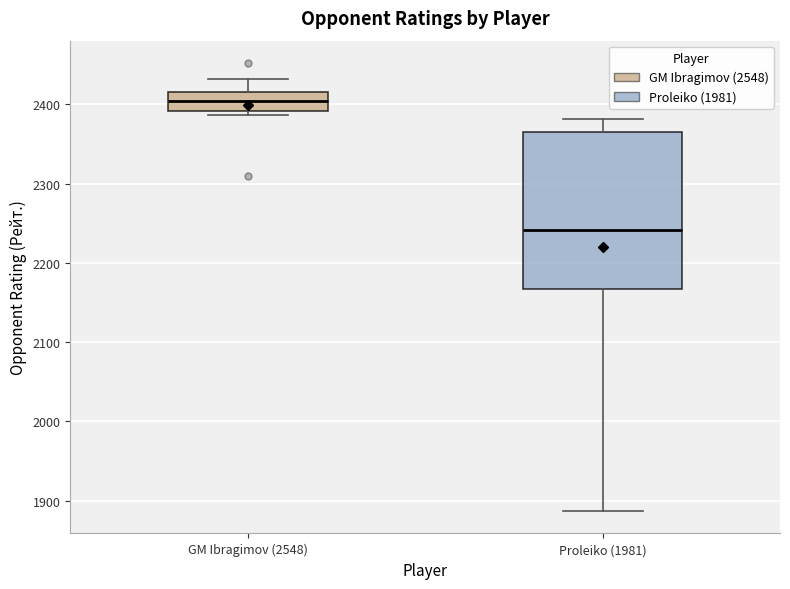

Reading left to right, transcribe this box plot: for each box, give where its median line is, the range the box spans, and where its two whiskers end, as read against the y-axis. The values are not printed on the chart, so give them approximately, as read against the axis.

GM Ibragimov (2548): median 2400, box 2390 to 2420, whiskers 2390 (just below the box's lower edge) to 2430
Proleiko (1981): median 2240, box 2170 to 2370, whiskers 1890 to 2380